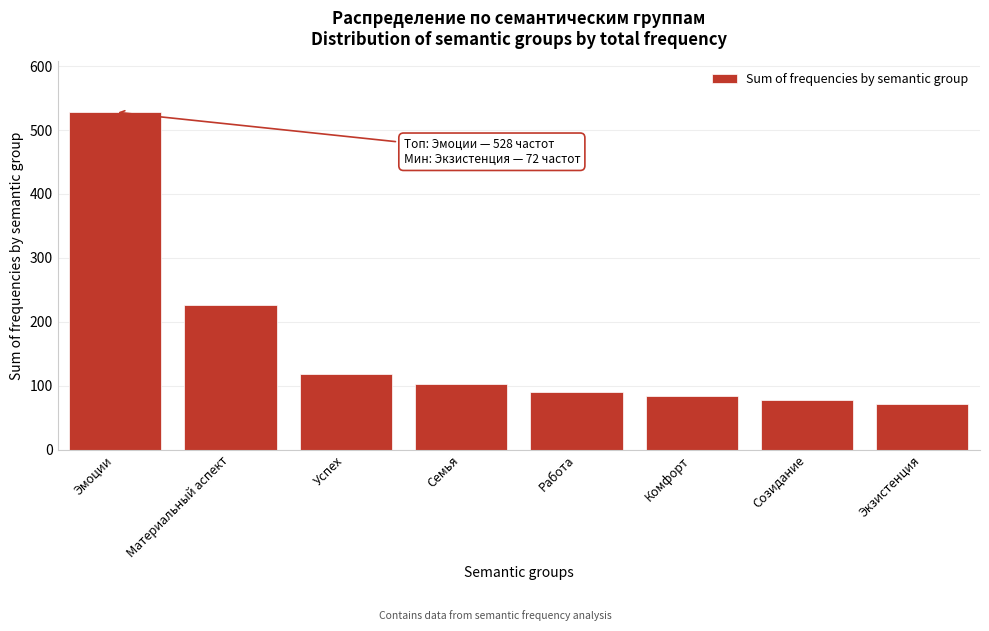

Reading left to right, list all the values displayed in this chart.

Эмоции=528	Материальный аспект=227	Успех=118	Семья=102	Работа=90	Комфорт=84	Созидание=77	Экзистенция=72